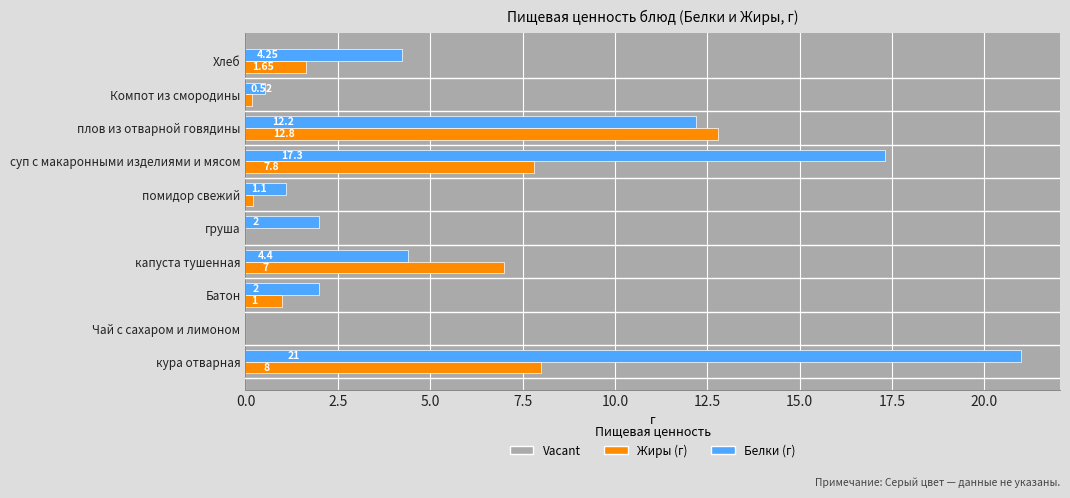

At which category is the sum across all series the highest?

кура отварная